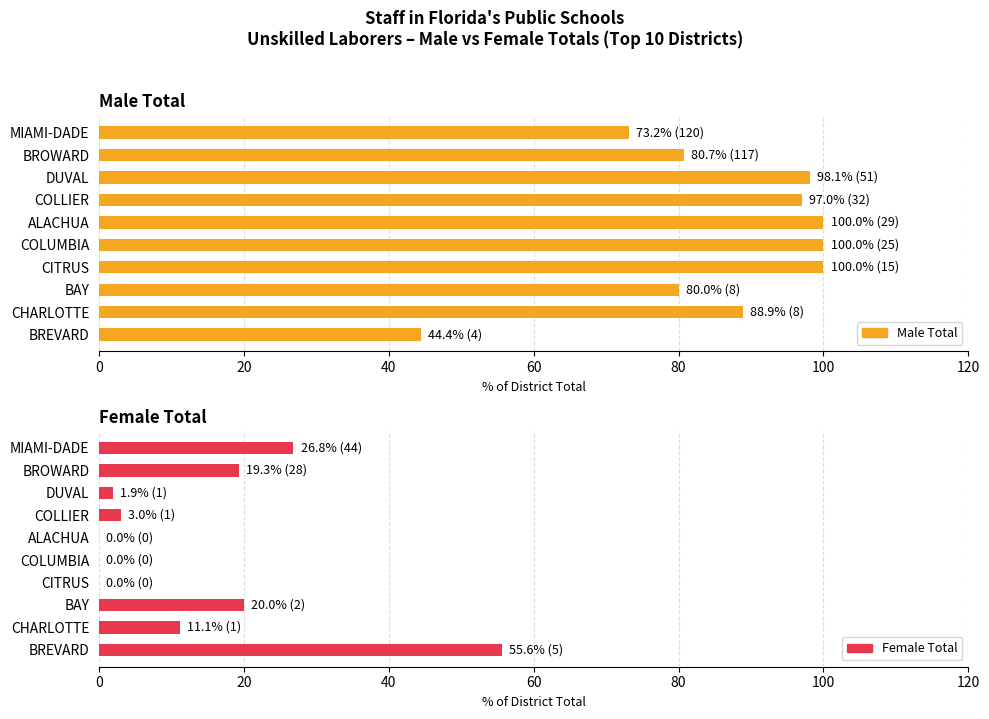

True or false: Male Total has a value of 157.2 at CITRUS.

False